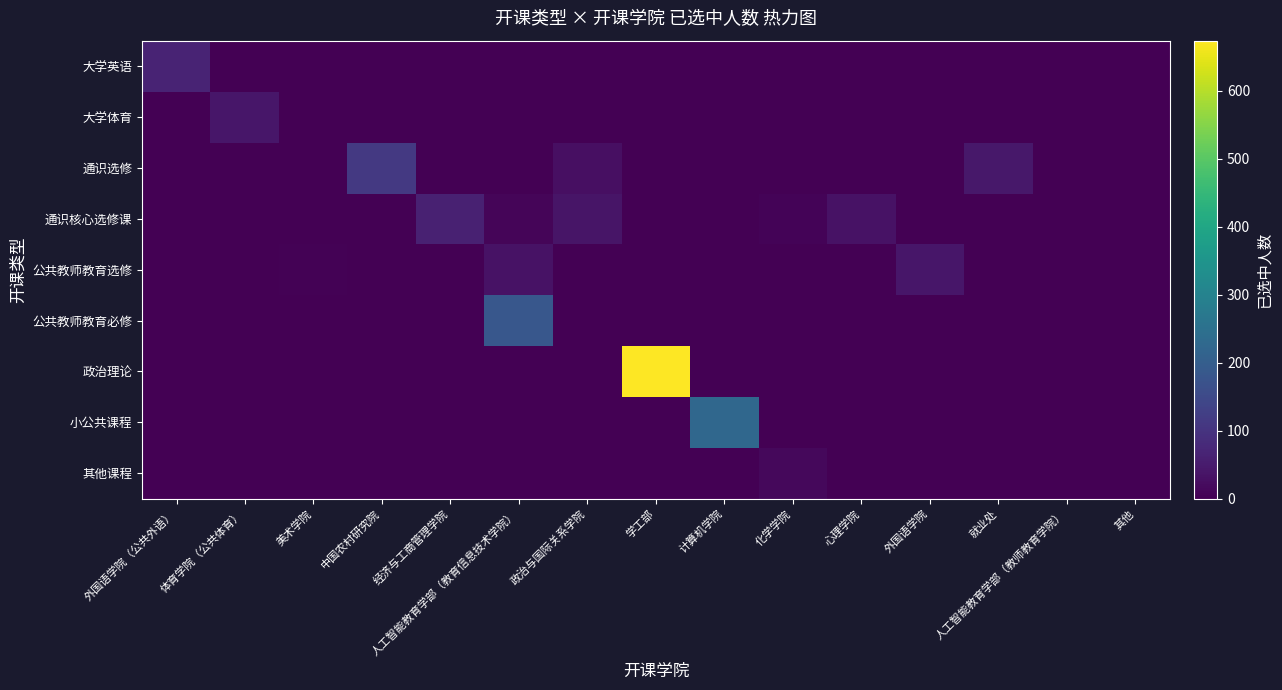

At which category does the chart reach its peak across all series?

学工部